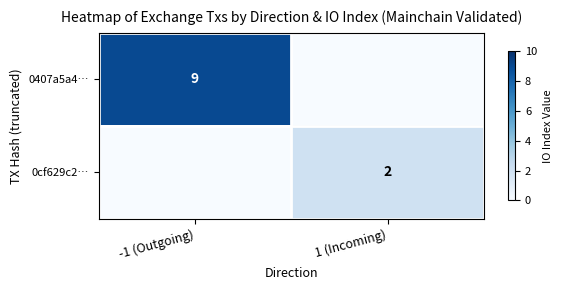

True or false: 0407a5a4… has a value of 3 at -1 (Outgoing).

False